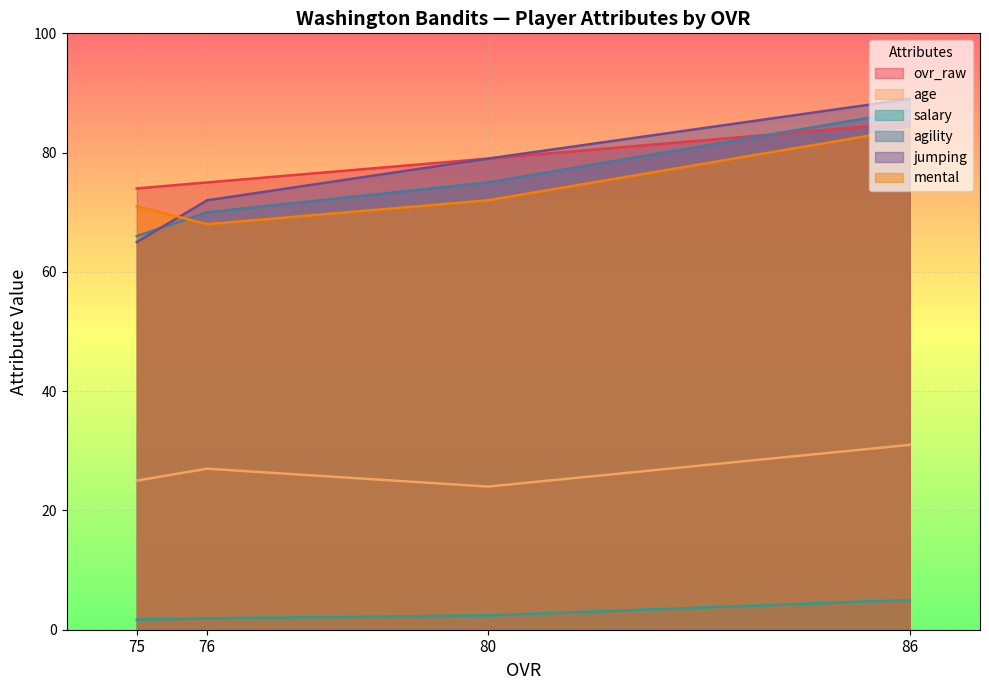

Where is agility nearest to the value 76?

80